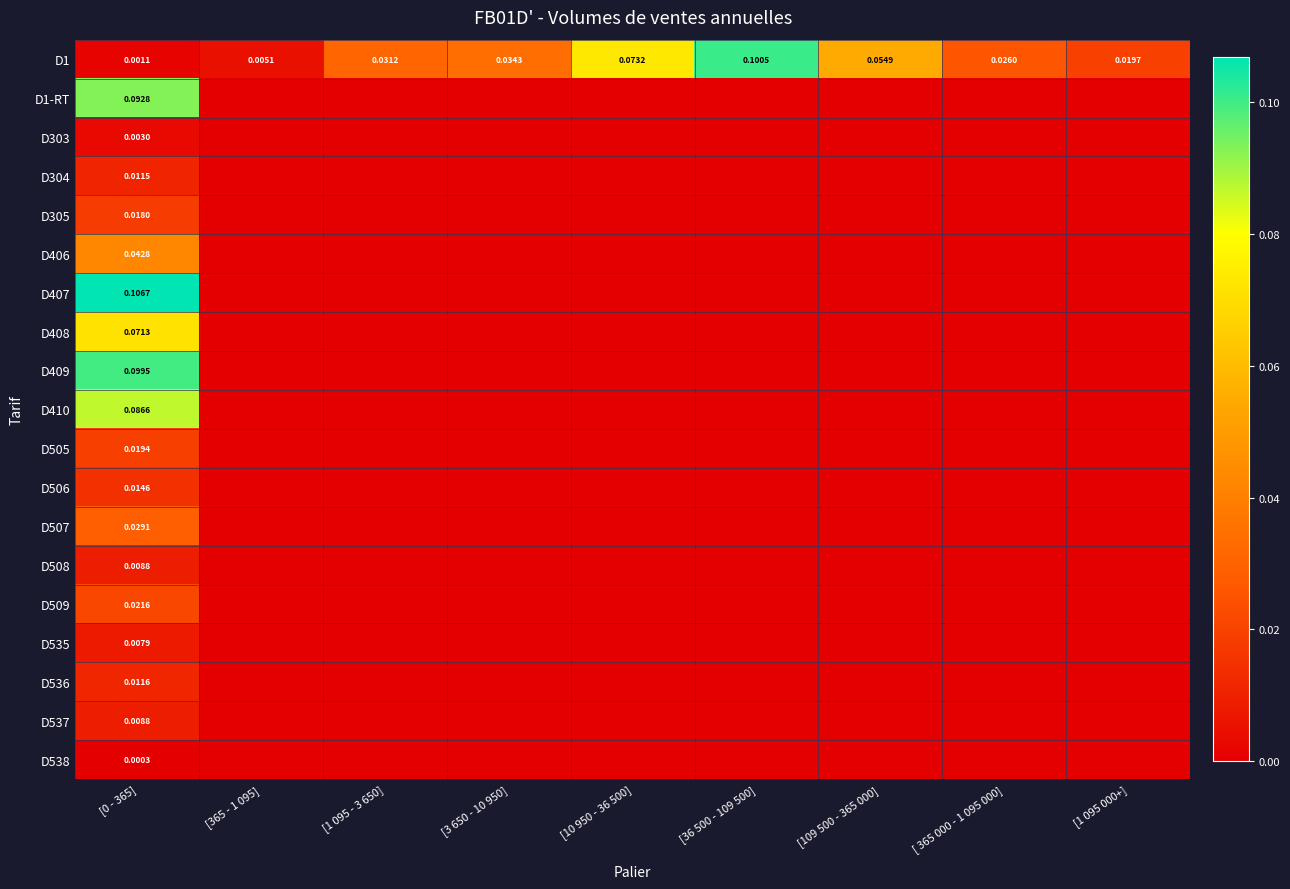

Rank the series at [3 650 - 10 950] from highest to lowest value.

D1, D1-RT, D303, D304, D305, D406, D407, D408, D409, D410, D505, D506, D507, D508, D509, D535, D536, D537, D538